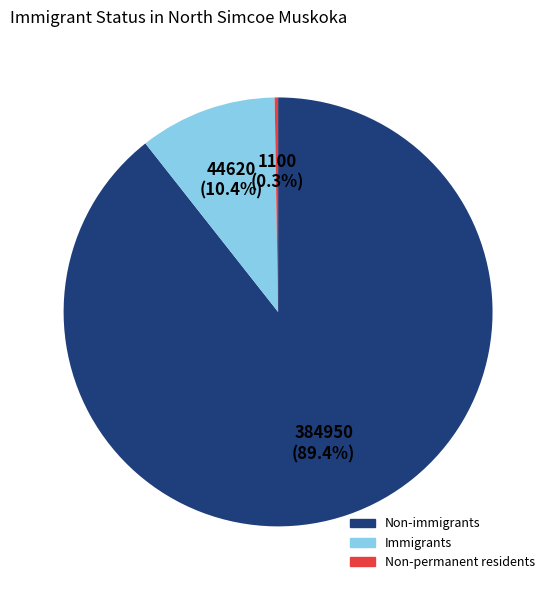

Which category has the biggest portion of the pie?

Non-immigrants